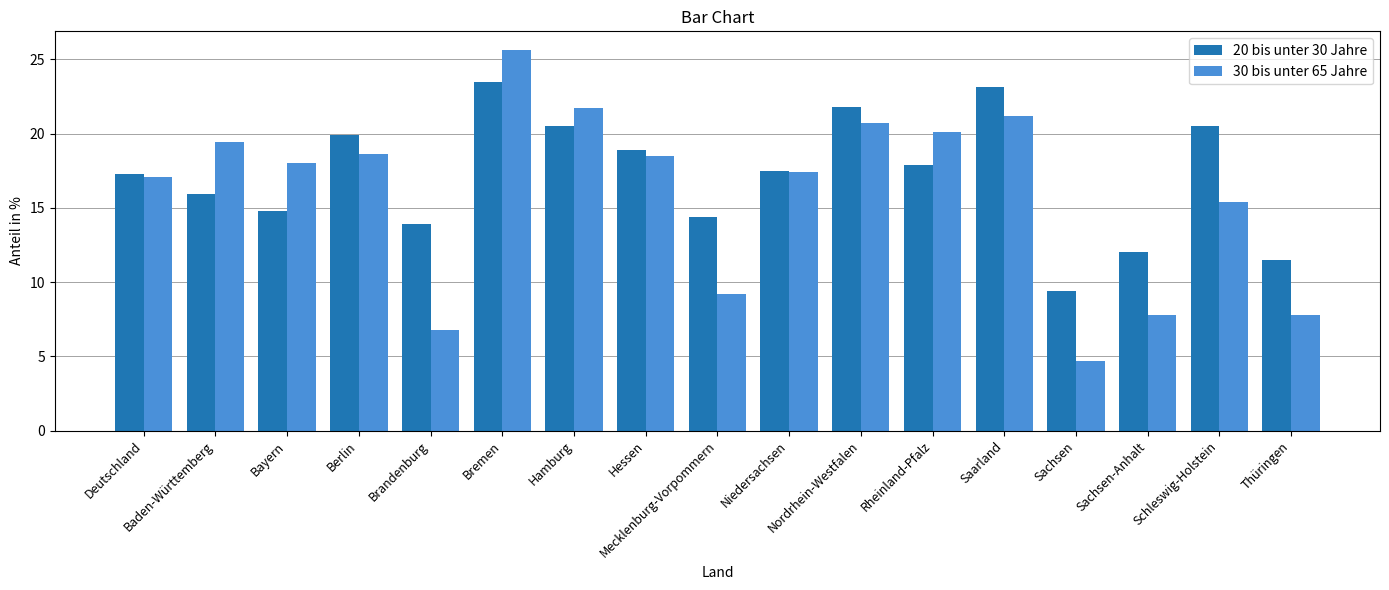

Which category has the lowest value across all series?

Sachsen